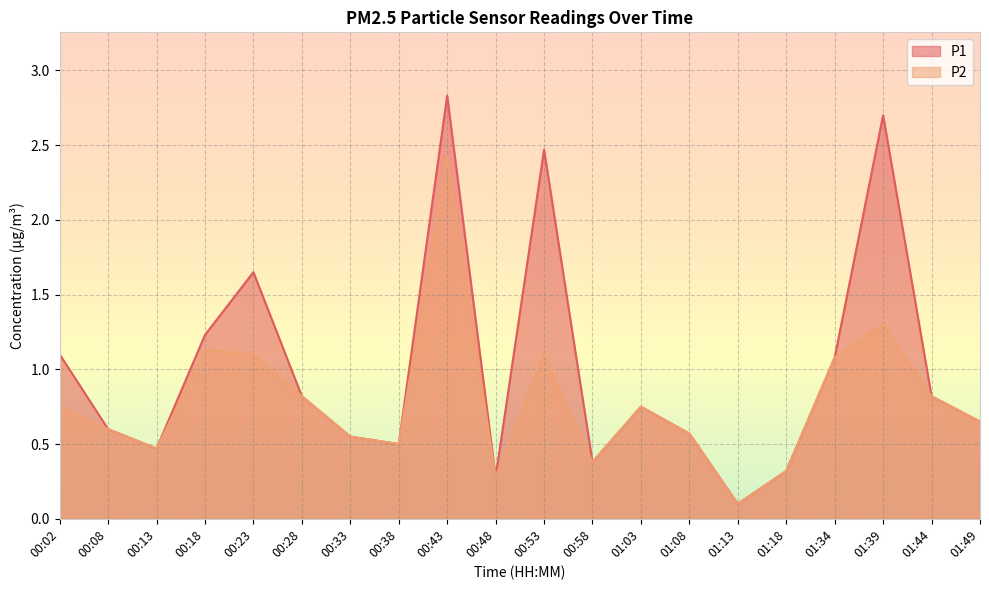

Which series has the largest total across all categories?

P1